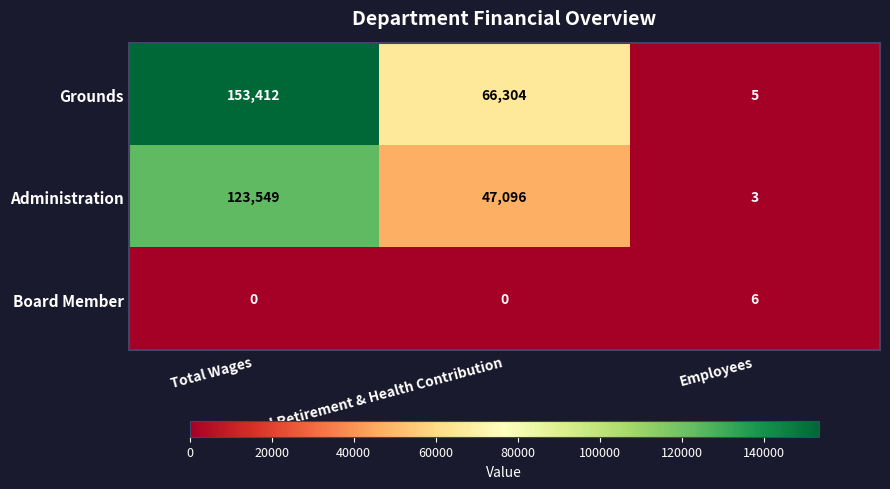

What is the difference between the second highest and minimum values in the Grounds series?

66299